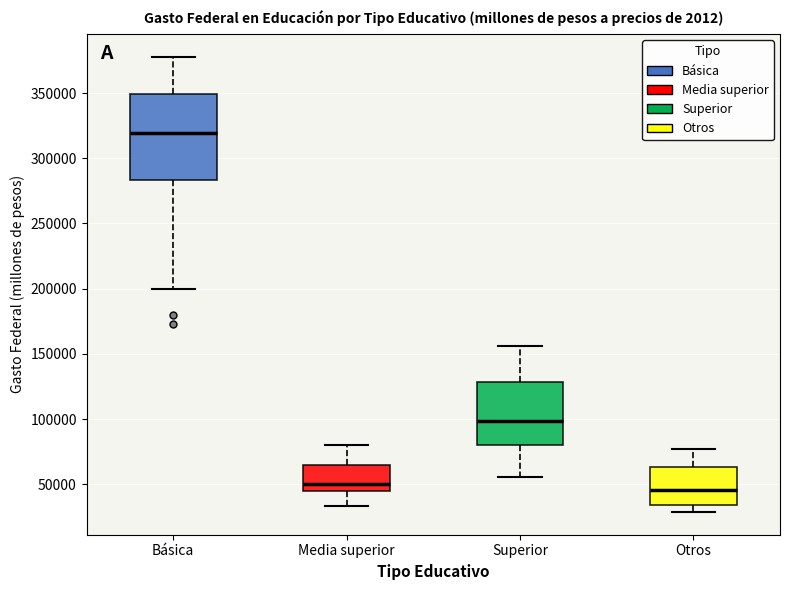

Reading left to right, transcribe this box plot: for each box, give where its median line is, the range the box spans, and where its two whiskers end, as read against the y-axis. The values are not printed on the chart, so give them approximately, as read against the axis.

Básica: median 320000, box 285000 to 350000, whiskers 200000 to 380000
Media superior: median 50000, box 45000 to 65000, whiskers 35000 to 80000
Superior: median 100000, box 80000 to 130000, whiskers 55000 to 155000
Otros: median 45000, box 35000 to 65000, whiskers 30000 to 75000